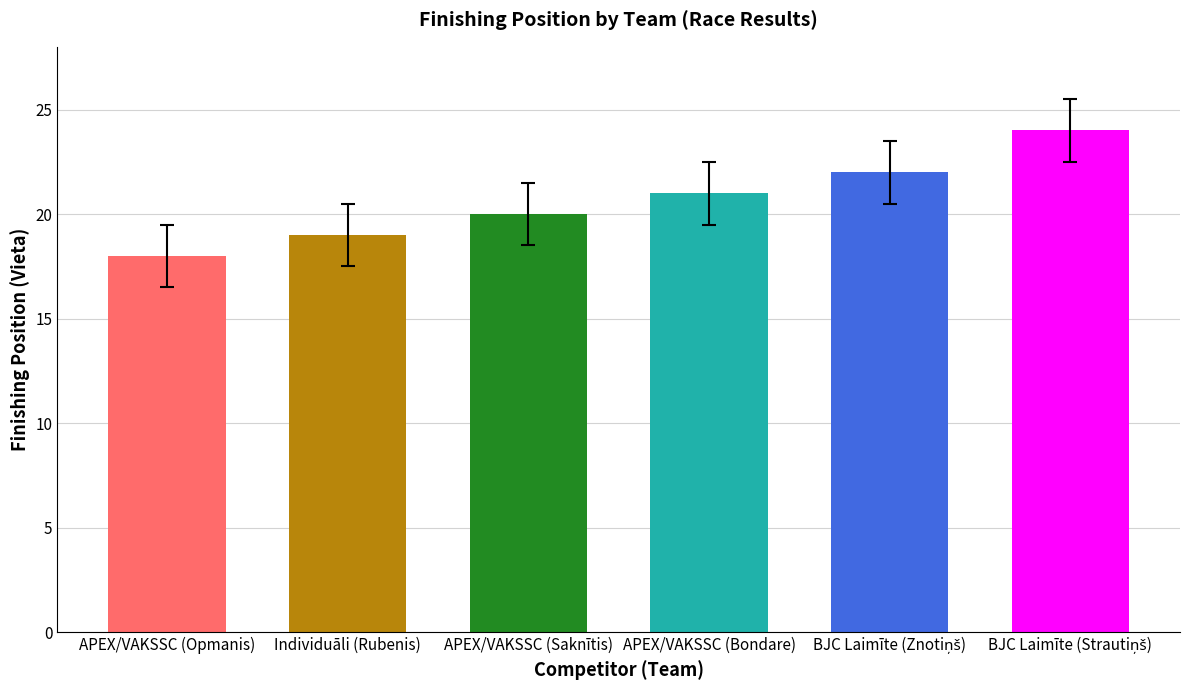

How many values are between 19 and 22?

4